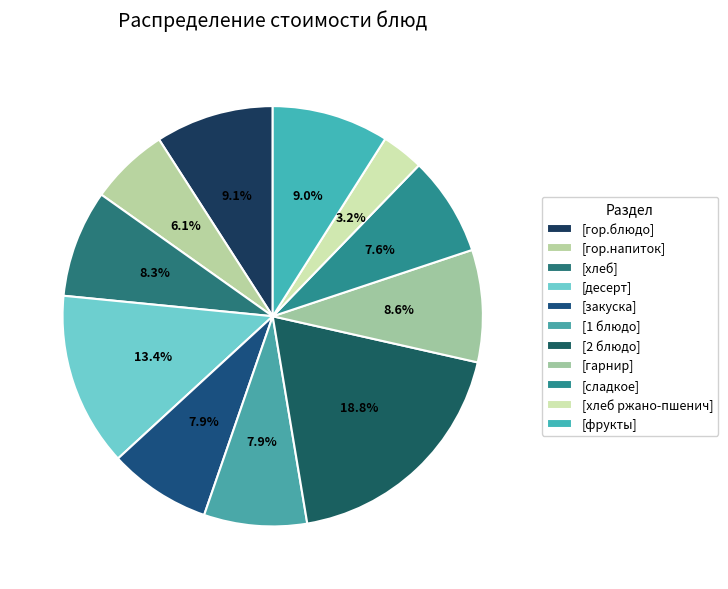

How many segments does this pie chart have?

11